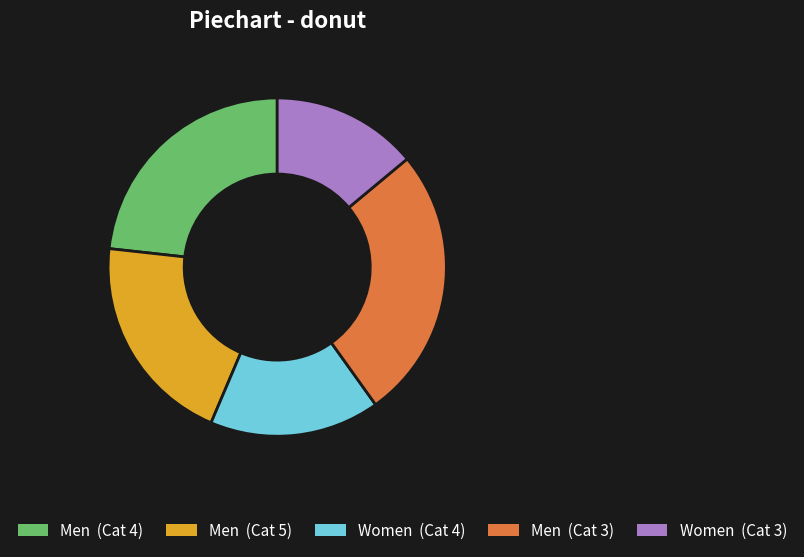

How many segments does this pie chart have?

5